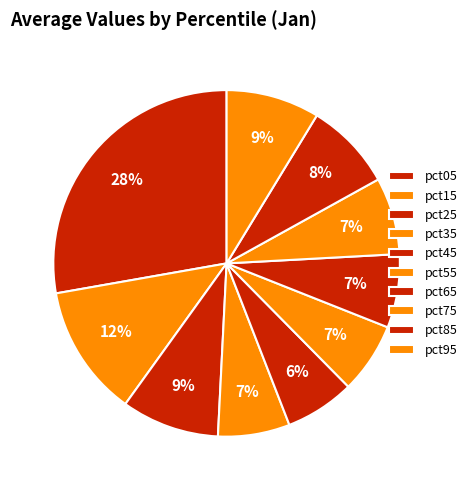

Is there any slice that represents more than half of the pie?

No